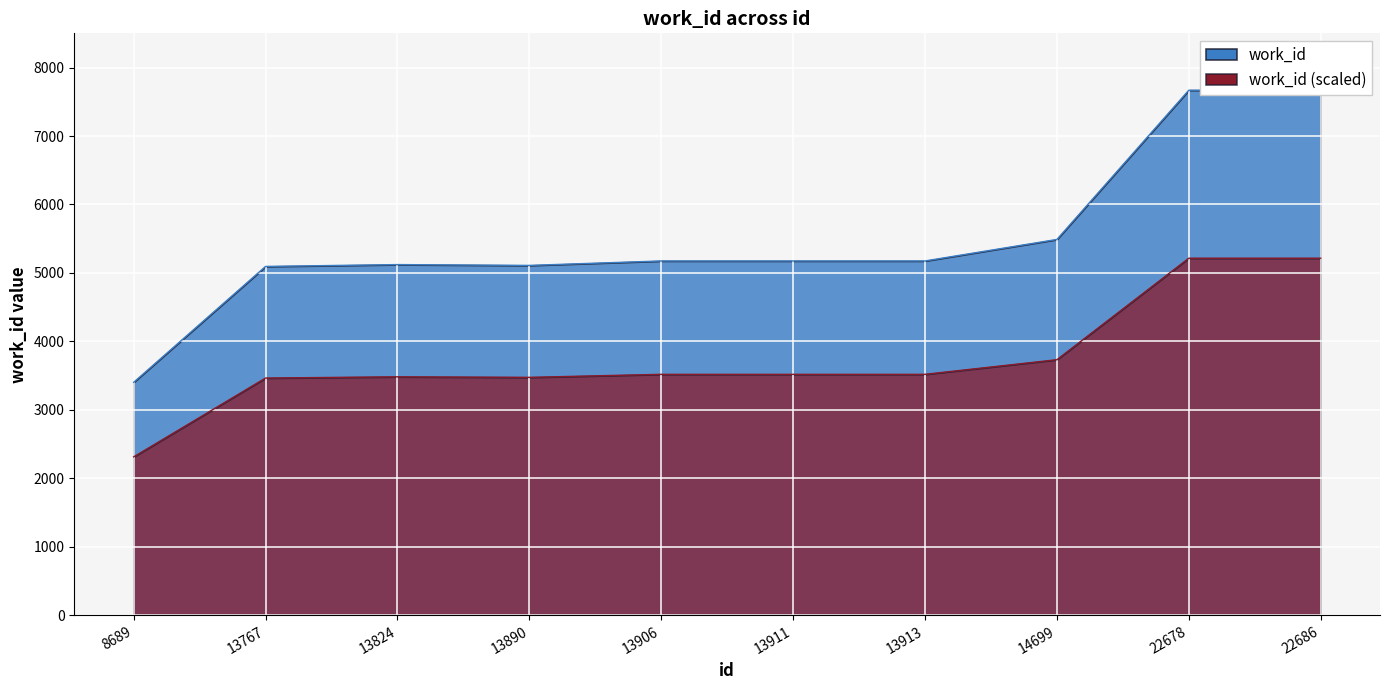

Reading left to right, extract all data points from this chart.

8689=3402	13767=5095	13824=5122	13890=5110	13906=5175	13911=5175	13913=5175	14699=5489	22678=7669	22686=7669